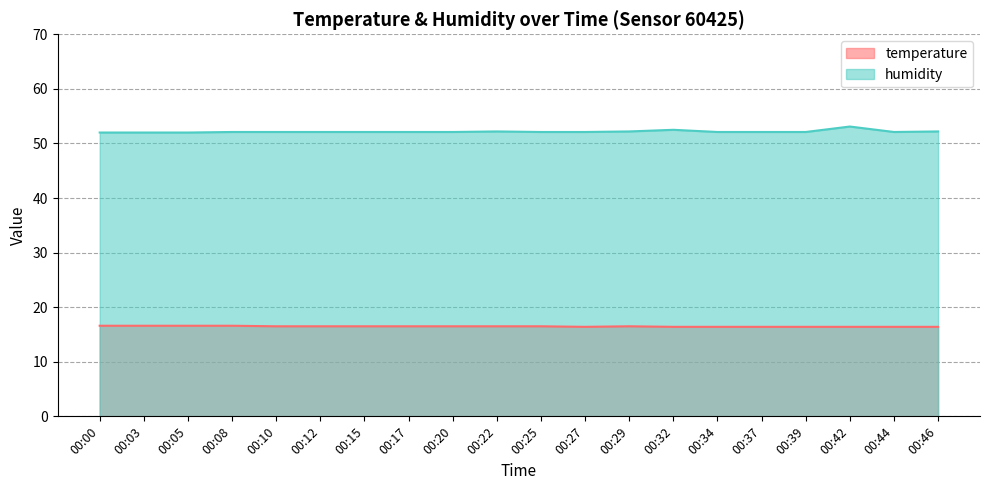

How many interior local peaks does the temperature series have?

1